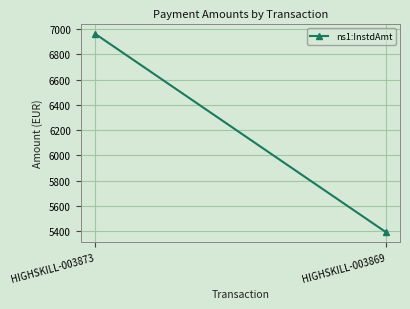

What is the difference between the values at HIGHSKILL-003873 and HIGHSKILL-003869?

1570.0